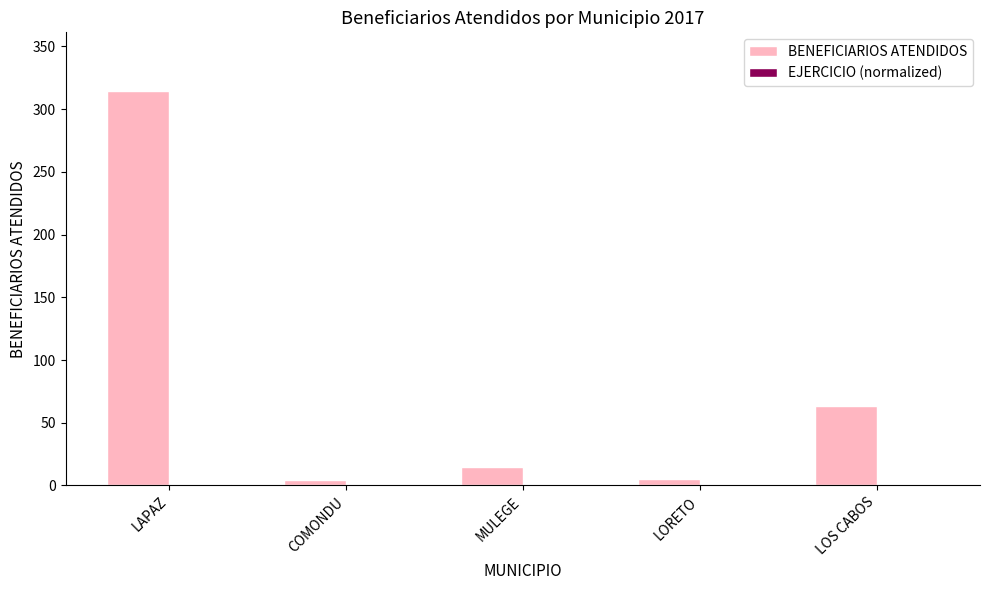

Which series has the widest spread of values?

BENEFICIARIOS ATENDIDOS